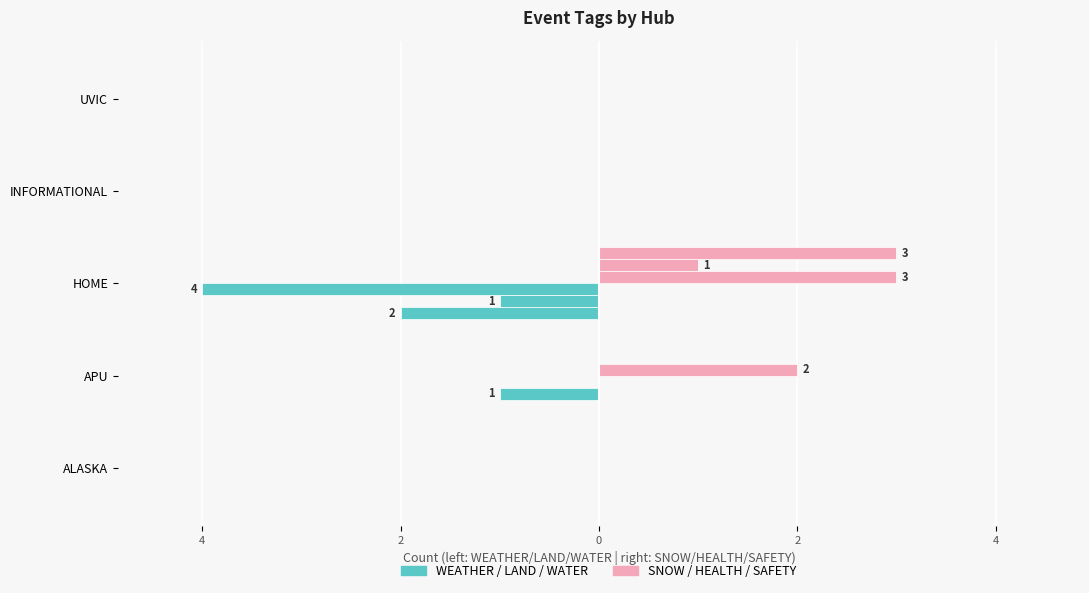

Does the chart contain any negative values?

Yes